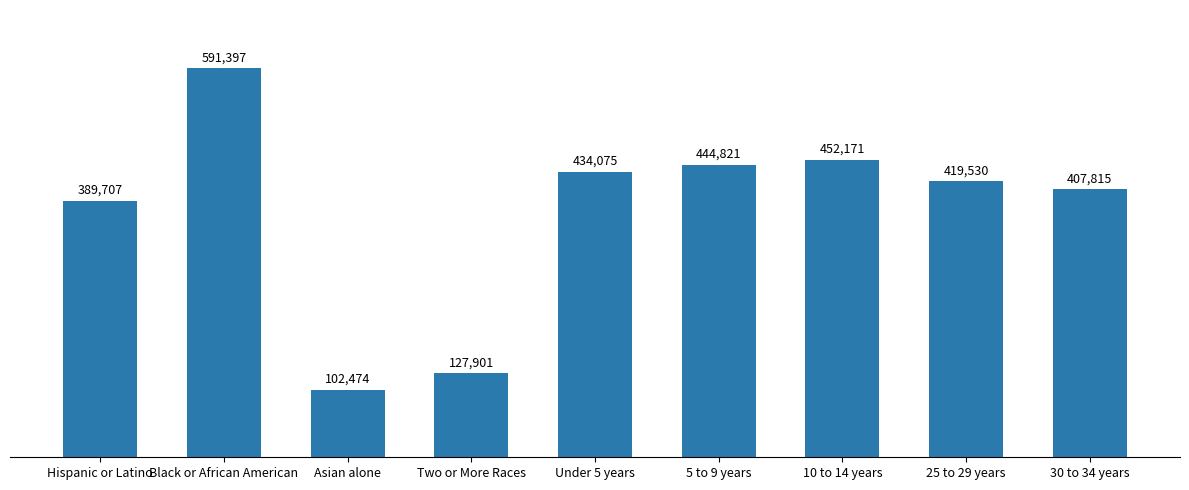

What is the sum of all values?

3369891